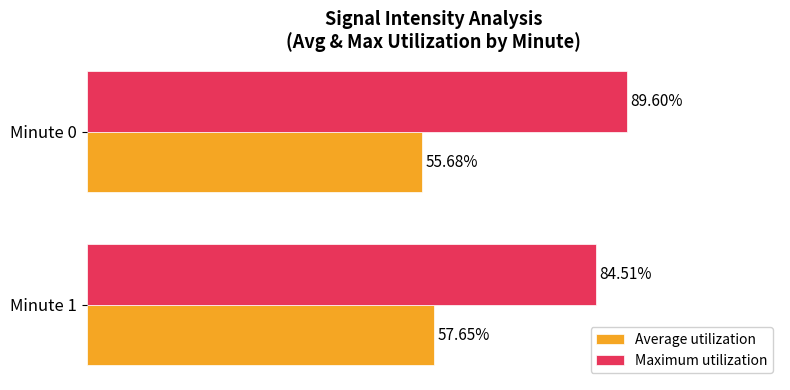

Which series has the largest range (max minus min)?

Maximum utilization